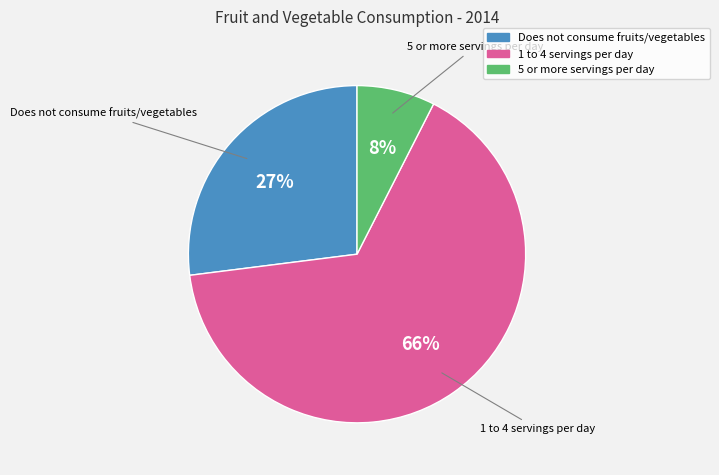

Which category has the biggest portion of the pie?

1 to 4 servings per day